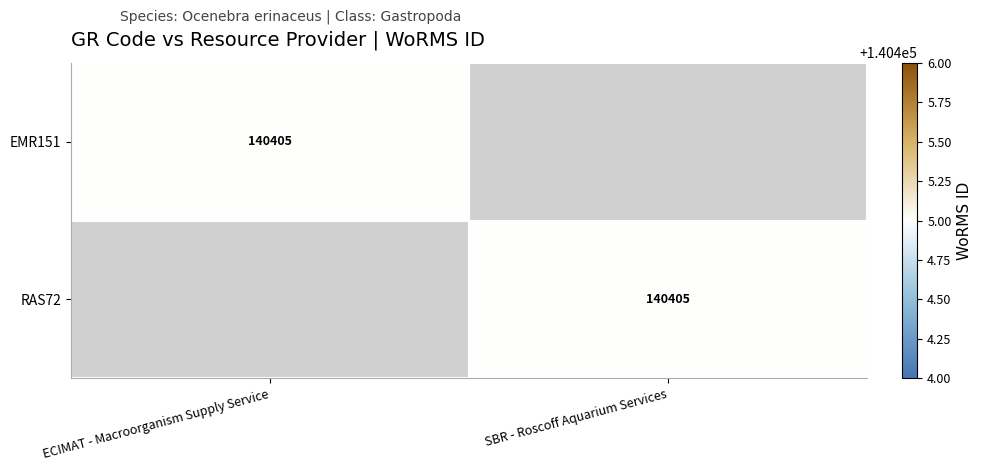

True or false: EMR151 has a value of 140405 at ECIMAT - Macroorganism Supply Service.

True